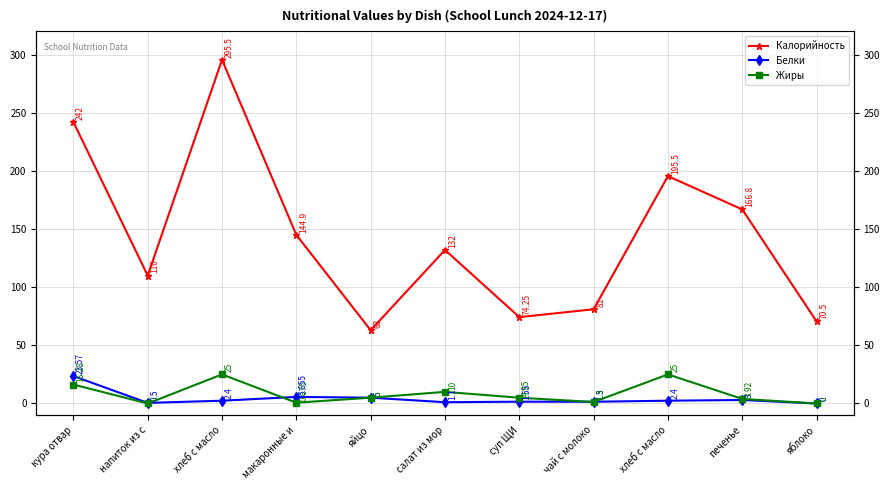

How many lines are shown in the chart?

3